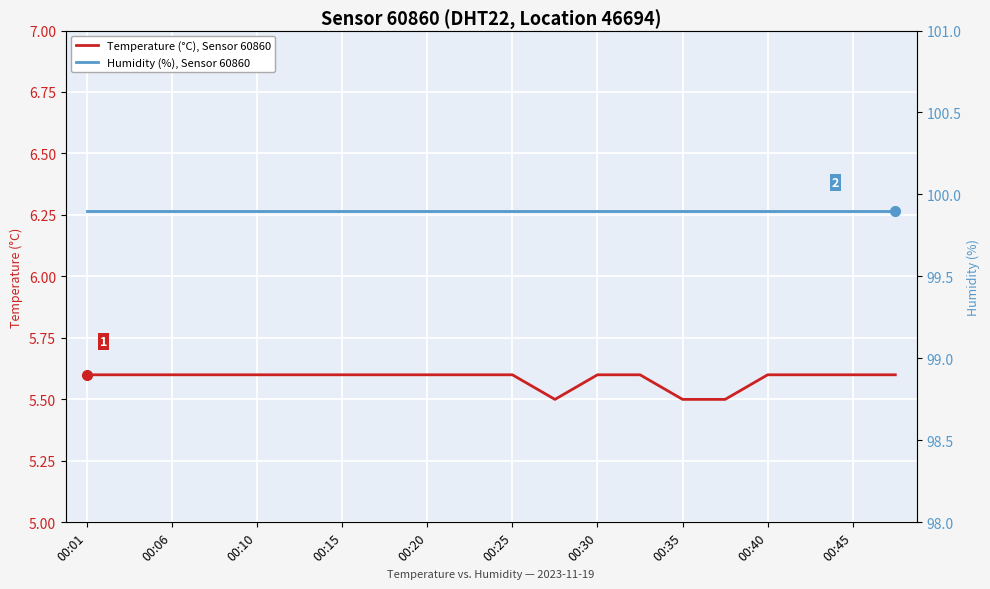

Which series has the largest total across all categories?

Humidity (%), Sensor 60860